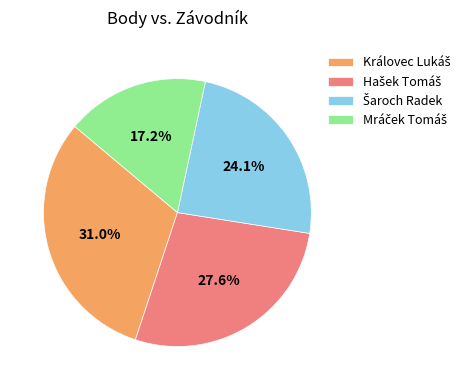

Is there any slice that represents more than half of the pie?

No